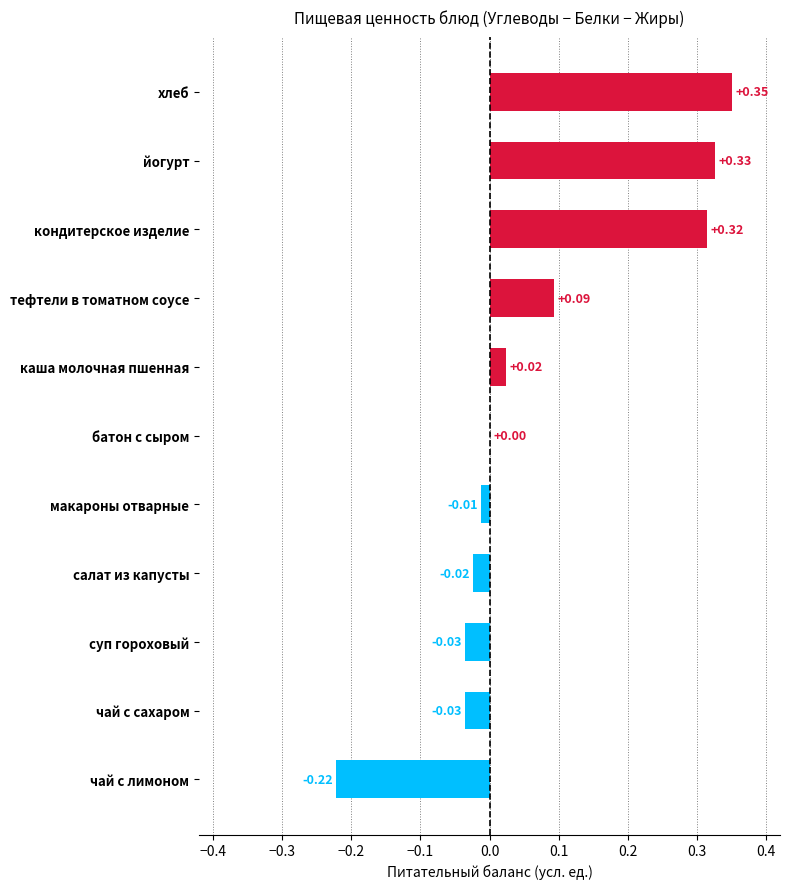

Between хлеб and чай с лимоном, which is larger?

хлеб